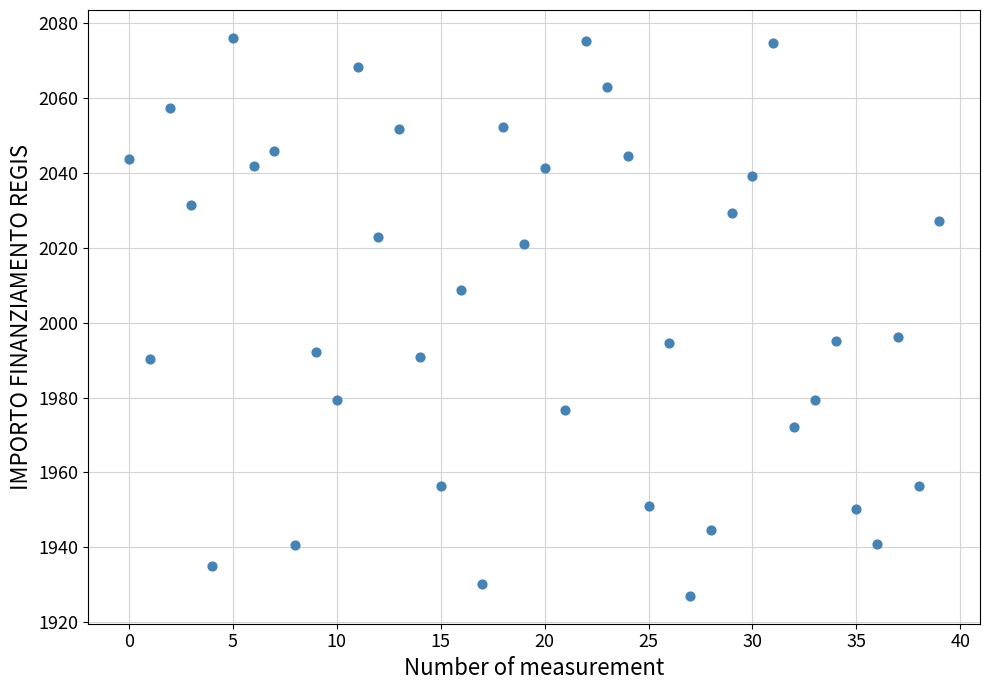

What is the range of Y values (max minus min)?

149.1